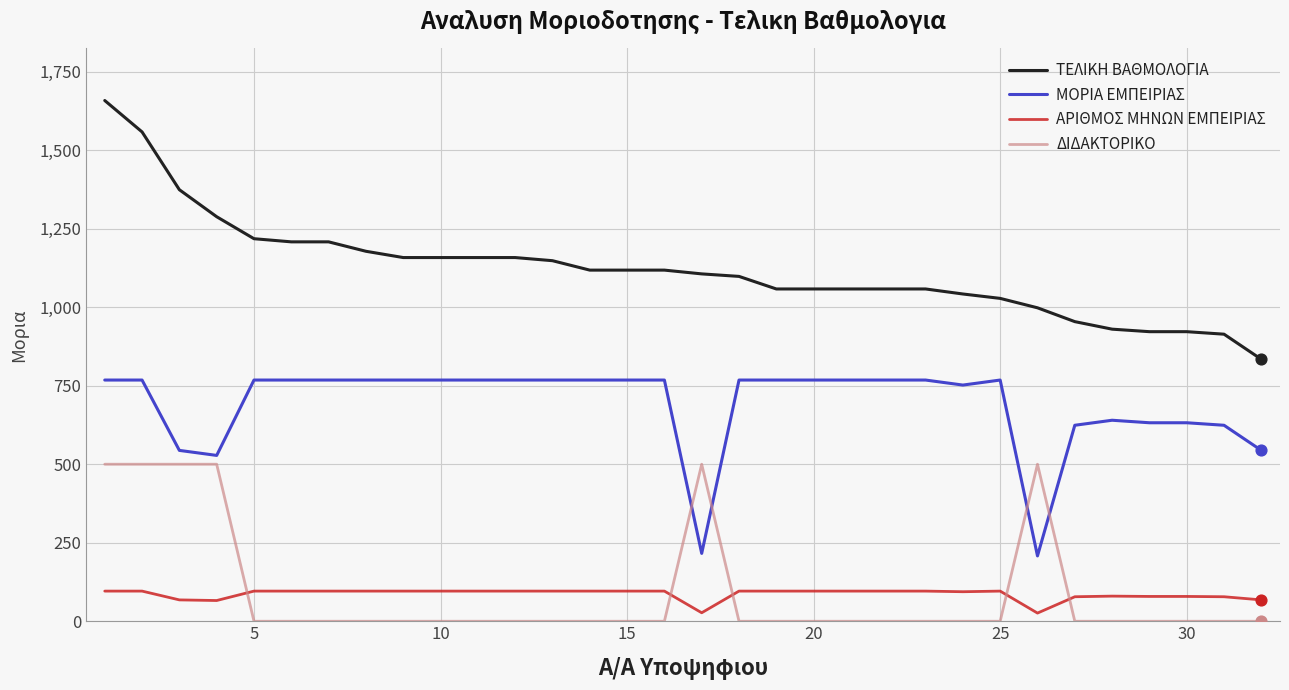

What are all the series names shown in the legend?

ΤΕΛΙΚΗ ΒΑΘΜΟΛΟΓΙΑ, ΜΟΡΙΑ ΕΜΠΕΙΡΙΑΣ, ΑΡΙΘΜΟΣ ΜΗΝΩΝ ΕΜΠΕΙΡΙΑΣ, ΔΙΔΑΚΤΟΡΙΚΟ